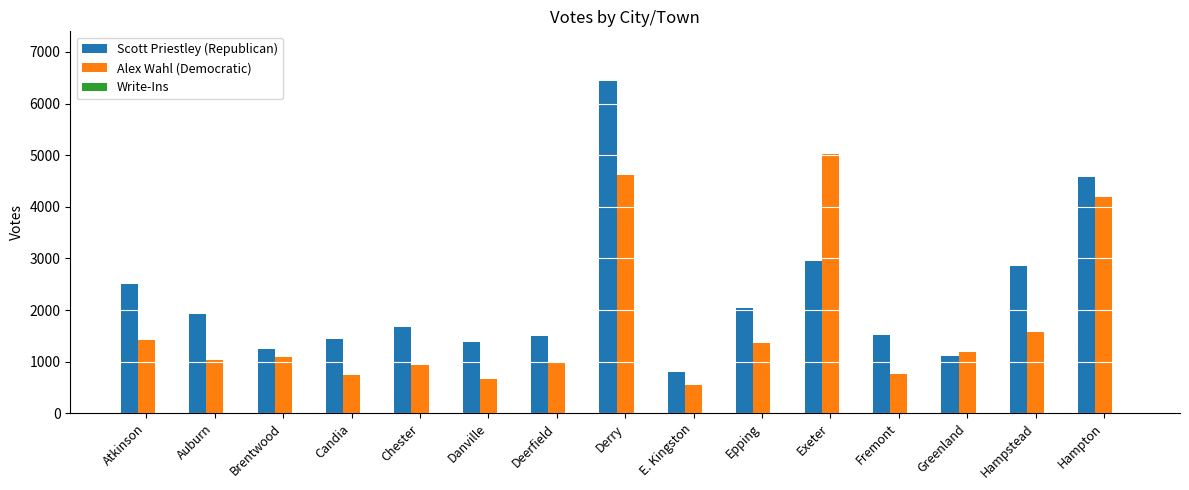

How many distinct data groups are displayed?

3